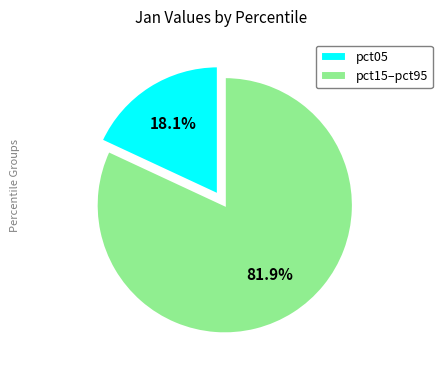

Which slice is the smallest?

pct05